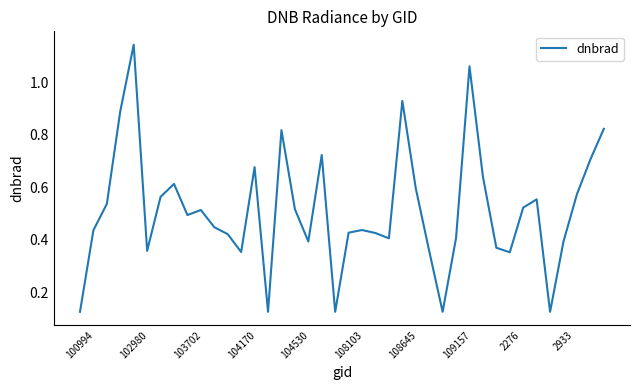

How many interior local valleys (lower than both neighbors) does the data have?

10